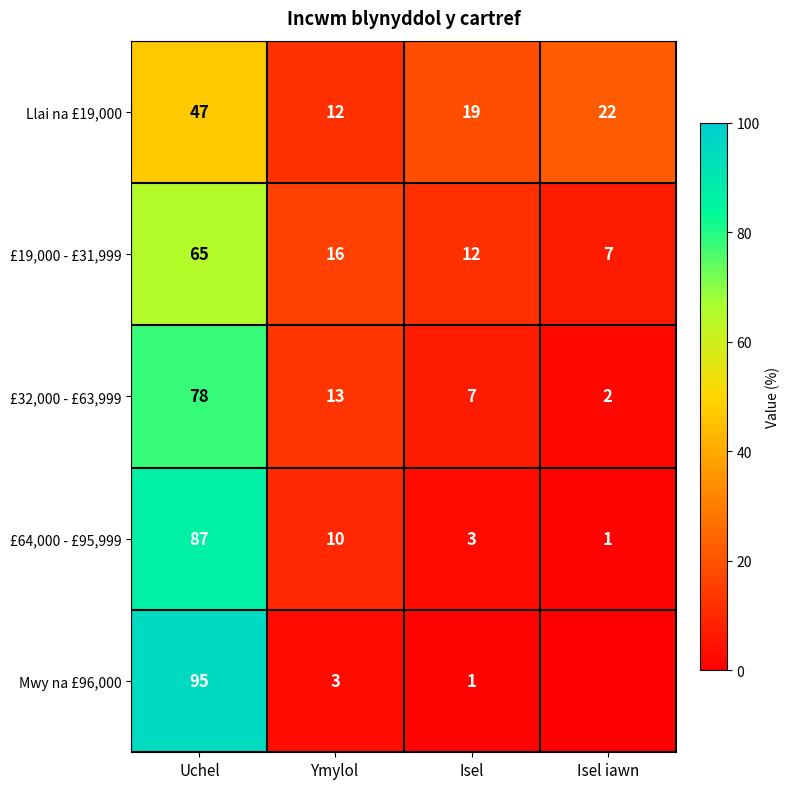

How many series are shown in this chart?

5